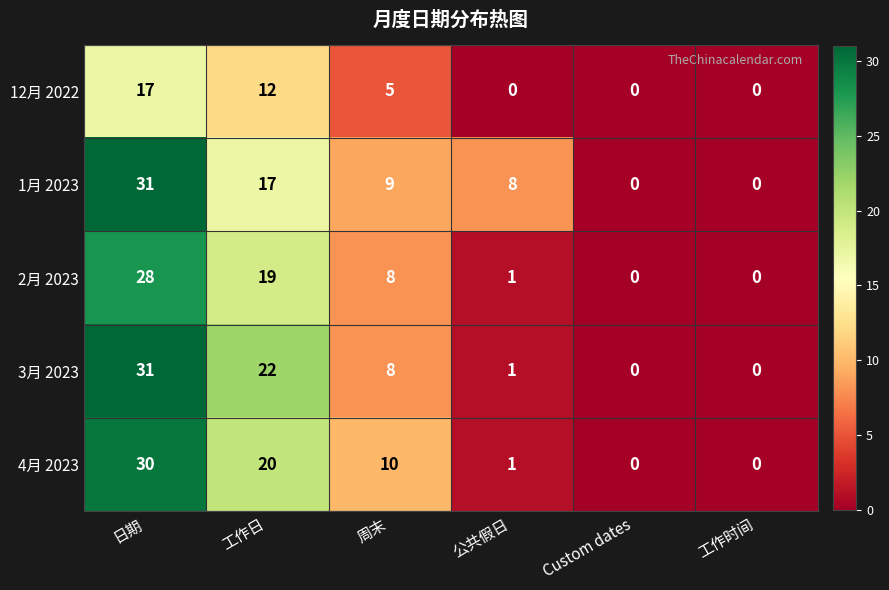

What is the difference between the maximum and minimum values in the 4月 2023 series?

30